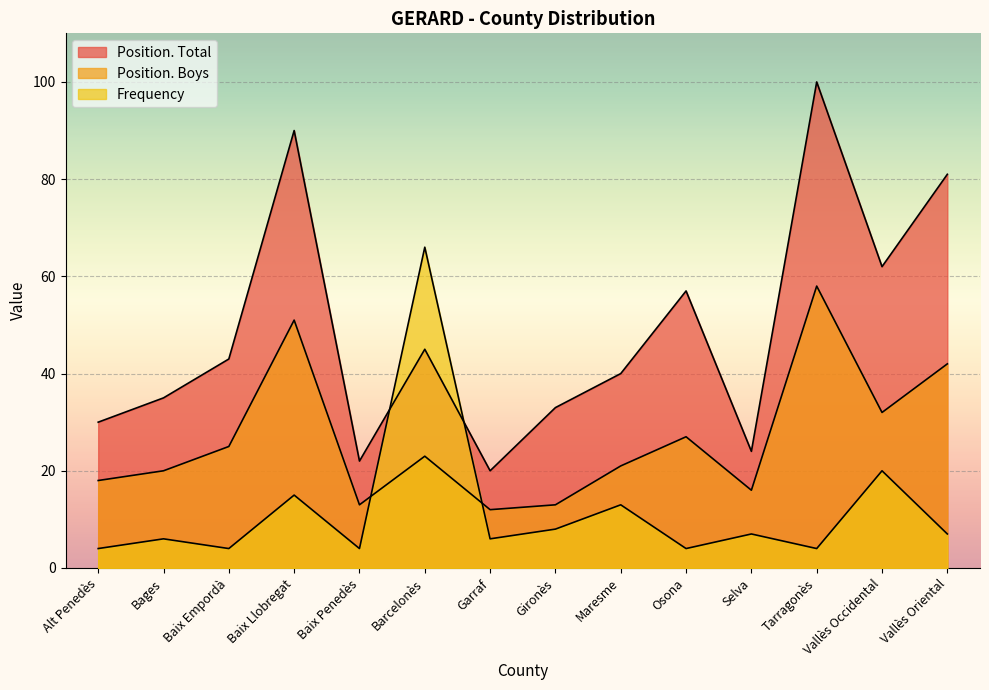

What is the greatest value displayed?

100